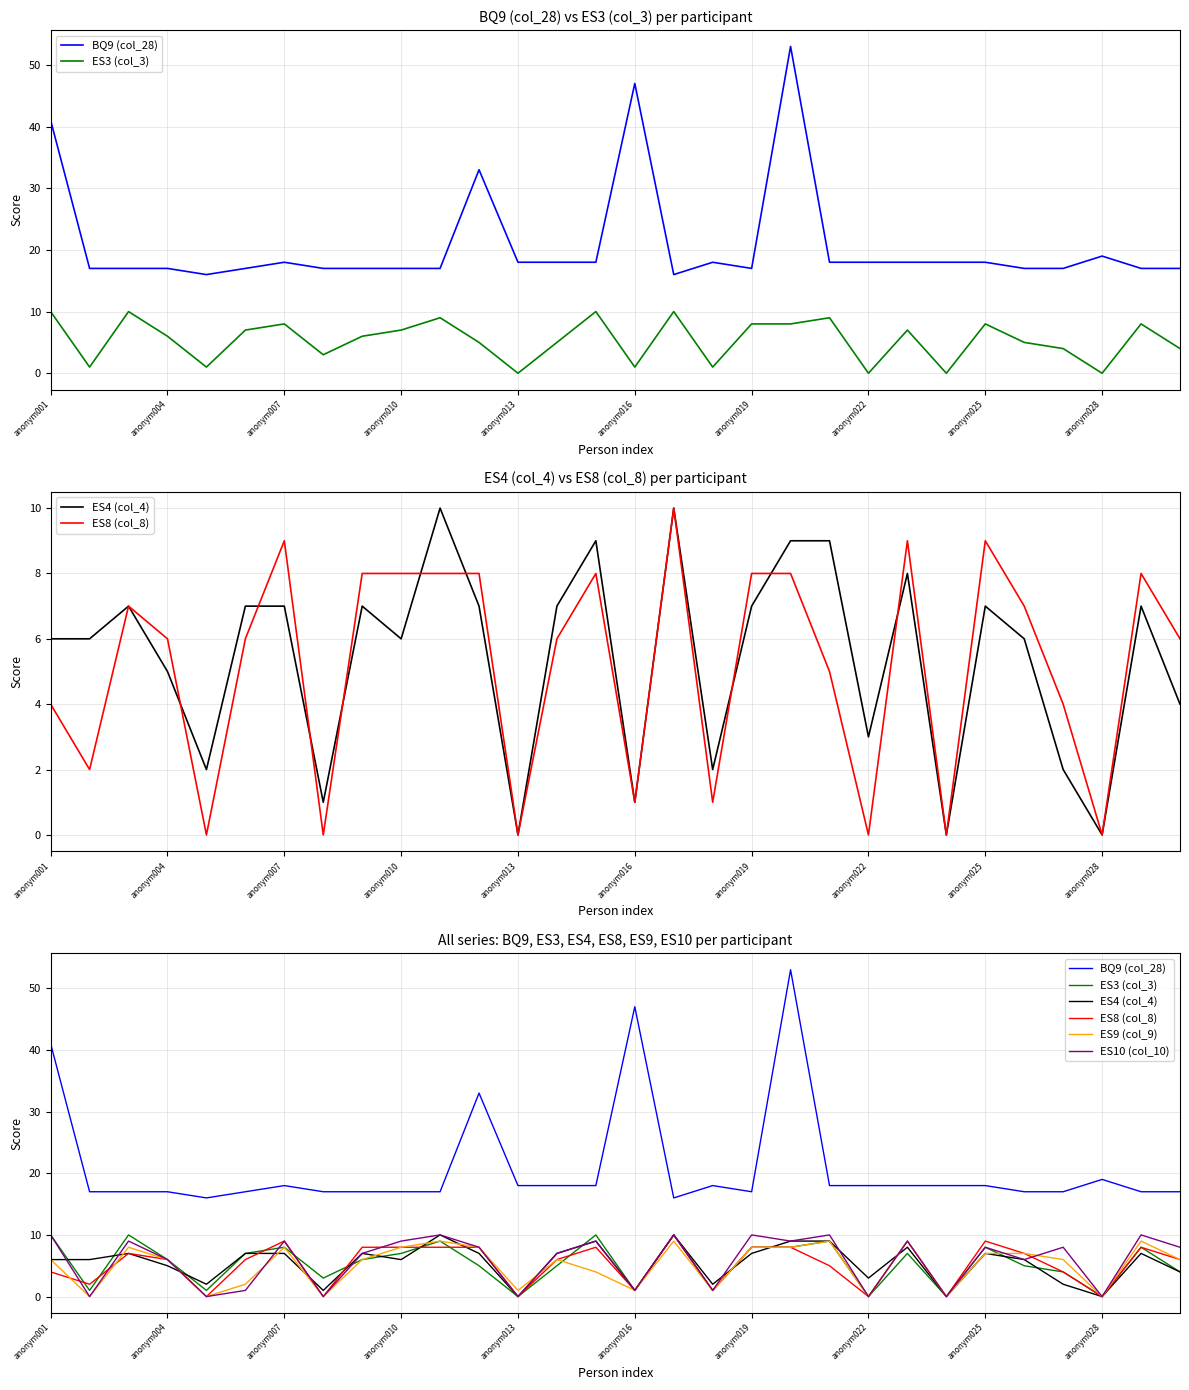

The BQ9 (col_28) series shows 9 at anonym022. True or false?

False